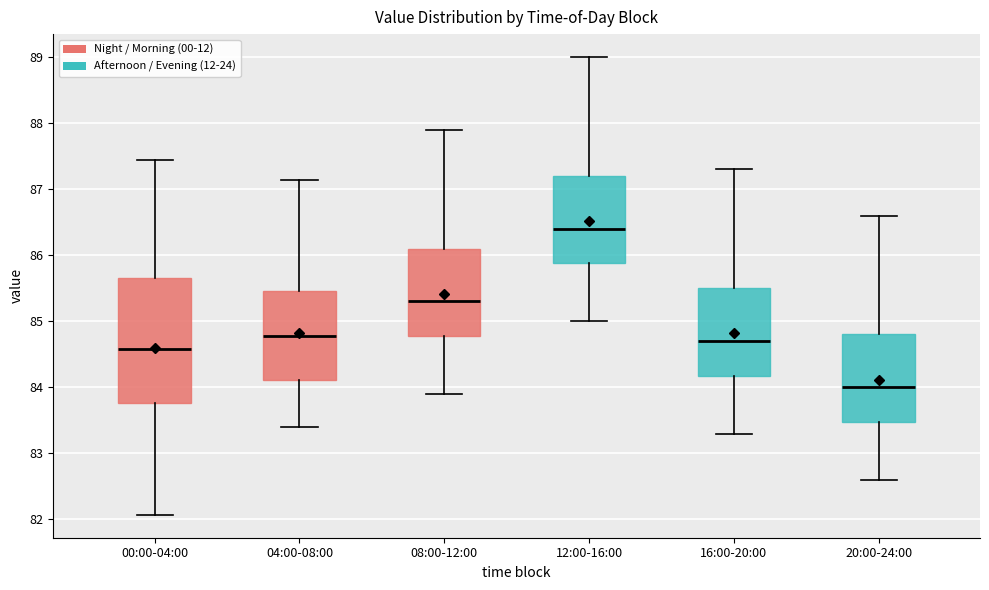

Where is the upper edge of the box for 00:00-04:00 on the y-axis? The values are not printed on the chart, so give them approximately, as read against the axis.

85.7